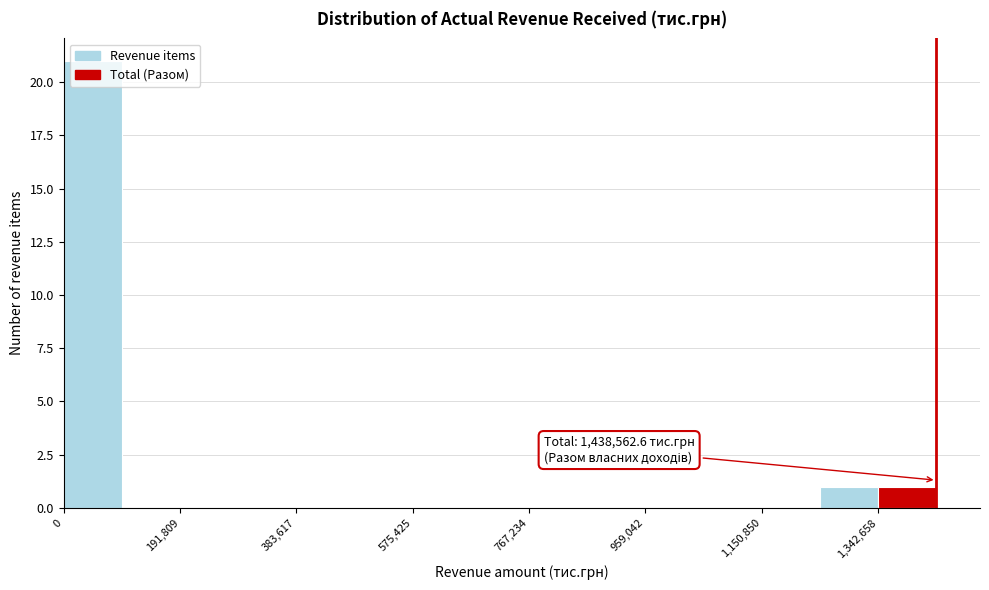

Which range on the x-axis has the tallest bar?

0 to 100000